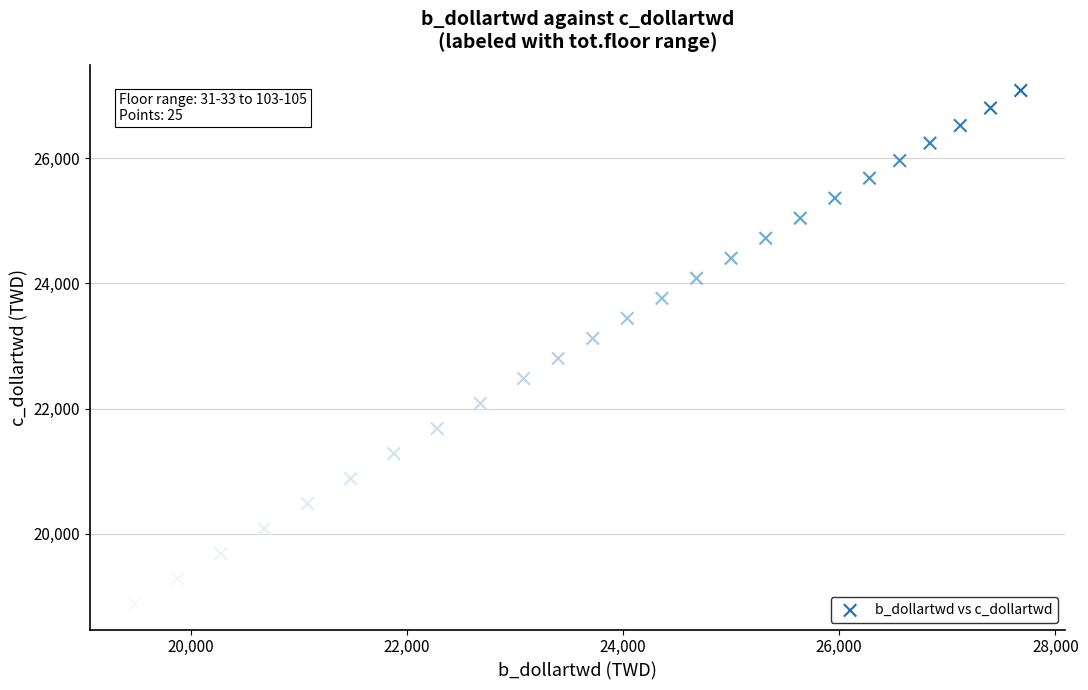

What is the range of Y values (max minus min)?

8200